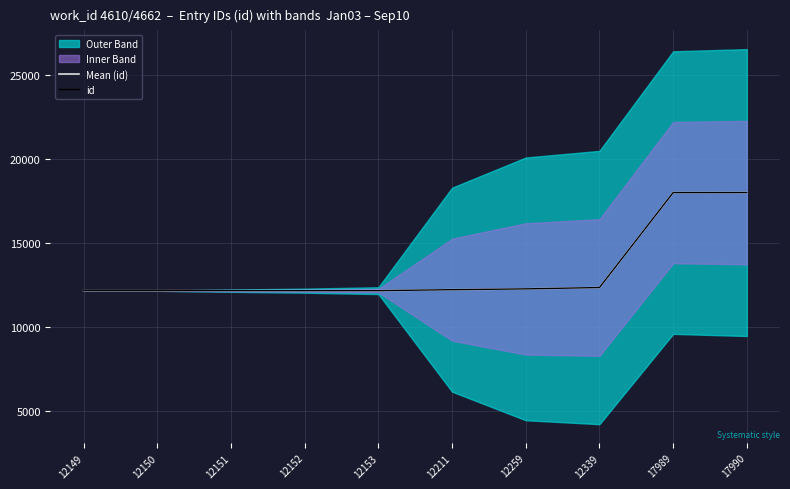

True or false: Mean (id) and id intersect in this chart.

False